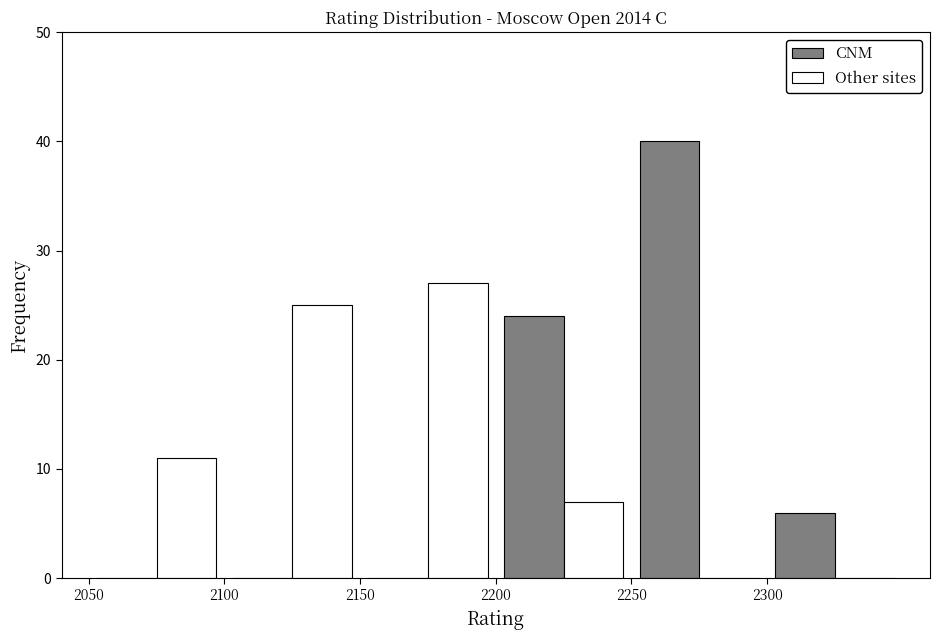

What is the height of the CNM bar covering 2300 to 2350 on the x-axis? The values are not printed on the chart, so give them approximately, as read against the axis.

6